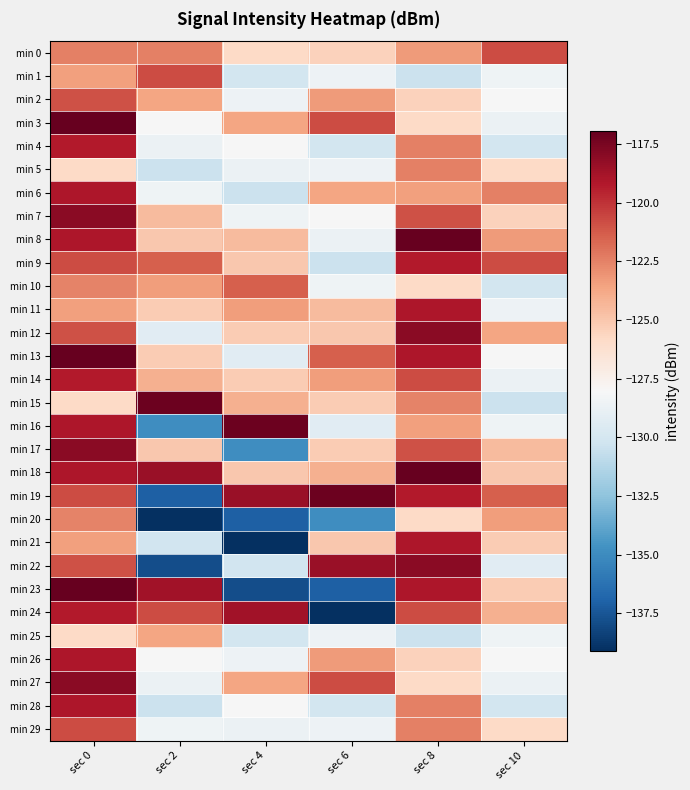

Reading left to right, extract all data points from this chart.

min 0: sec 0=-122.5	sec 2=-122.4	sec 4=-125.8	sec 6=-125.5	sec 8=-123.3	sec 10=-120.8
min 1: sec 0=-123.5	sec 2=-120.8	sec 4=-130.1	sec 6=-128.6	sec 8=-130.4	sec 10=-128.5
min 2: sec 0=-120.9	sec 2=-123.7	sec 4=-128.6	sec 6=-123.3	sec 8=-125.5	sec 10=-128.1
min 3: sec 0=-116.9	sec 2=-128.1	sec 4=-123.7	sec 6=-120.8	sec 8=-125.8	sec 10=-128.7
min 4: sec 0=-119.3	sec 2=-128.7	sec 4=-128.1	sec 6=-130.1	sec 8=-122.4	sec 10=-130.1
min 5: sec 0=-125.8	sec 2=-130.4	sec 4=-128.7	sec 6=-128.6	sec 8=-122.5	sec 10=-125.8
min 6: sec 0=-119.0	sec 2=-128.5	sec 4=-130.4	sec 6=-123.7	sec 8=-123.5	sec 10=-122.4
min 7: sec 0=-118.1	sec 2=-124.5	sec 4=-128.5	sec 6=-128.1	sec 8=-120.9	sec 10=-125.5
min 8: sec 0=-119.0	sec 2=-125.0	sec 4=-124.5	sec 6=-128.7	sec 8=-116.9	sec 10=-123.3
min 9: sec 0=-120.8	sec 2=-121.4	sec 4=-125.0	sec 6=-130.4	sec 8=-119.3	sec 10=-120.8
min 10: sec 0=-122.5	sec 2=-123.4	sec 4=-121.4	sec 6=-128.5	sec 8=-125.8	sec 10=-130.1
min 11: sec 0=-123.5	sec 2=-125.2	sec 4=-123.4	sec 6=-124.5	sec 8=-119.0	sec 10=-128.6
min 12: sec 0=-120.9	sec 2=-129.3	sec 4=-125.2	sec 6=-125.0	sec 8=-118.1	sec 10=-123.7
min 13: sec 0=-116.9	sec 2=-125.2	sec 4=-129.3	sec 6=-121.4	sec 8=-119.0	sec 10=-128.1
min 14: sec 0=-119.3	sec 2=-124.0	sec 4=-125.2	sec 6=-123.4	sec 8=-120.8	sec 10=-128.7
min 15: sec 0=-125.8	sec 2=-117.2	sec 4=-124.0	sec 6=-125.2	sec 8=-122.5	sec 10=-130.4
min 16: sec 0=-119.0	sec 2=-134.9	sec 4=-117.2	sec 6=-129.3	sec 8=-123.5	sec 10=-128.5
min 17: sec 0=-118.1	sec 2=-125.0	sec 4=-134.9	sec 6=-125.2	sec 8=-120.9	sec 10=-124.5
min 18: sec 0=-119.0	sec 2=-118.4	sec 4=-125.0	sec 6=-124.0	sec 8=-116.9	sec 10=-125.0
min 19: sec 0=-120.8	sec 2=-137.0	sec 4=-118.4	sec 6=-117.2	sec 8=-119.3	sec 10=-121.4
min 20: sec 0=-122.5	sec 2=-139.1	sec 4=-137.0	sec 6=-134.9	sec 8=-125.8	sec 10=-123.4
min 21: sec 0=-123.5	sec 2=-130.2	sec 4=-139.1	sec 6=-125.0	sec 8=-119.0	sec 10=-125.2
min 22: sec 0=-120.9	sec 2=-137.8	sec 4=-130.2	sec 6=-118.4	sec 8=-118.1	sec 10=-129.3
min 23: sec 0=-116.9	sec 2=-118.7	sec 4=-137.8	sec 6=-137.0	sec 8=-119.0	sec 10=-125.2
min 24: sec 0=-119.3	sec 2=-120.8	sec 4=-118.7	sec 6=-139.1	sec 8=-120.8	sec 10=-124.0
min 25: sec 0=-125.8	sec 2=-123.7	sec 4=-130.1	sec 6=-128.6	sec 8=-130.4	sec 10=-128.5
min 26: sec 0=-119.0	sec 2=-128.1	sec 4=-128.6	sec 6=-123.3	sec 8=-125.5	sec 10=-128.1
min 27: sec 0=-118.1	sec 2=-128.7	sec 4=-123.7	sec 6=-120.8	sec 8=-125.8	sec 10=-128.7
min 28: sec 0=-119.0	sec 2=-130.4	sec 4=-128.1	sec 6=-130.1	sec 8=-122.4	sec 10=-130.1
min 29: sec 0=-120.8	sec 2=-128.5	sec 4=-128.7	sec 6=-128.6	sec 8=-122.5	sec 10=-125.8